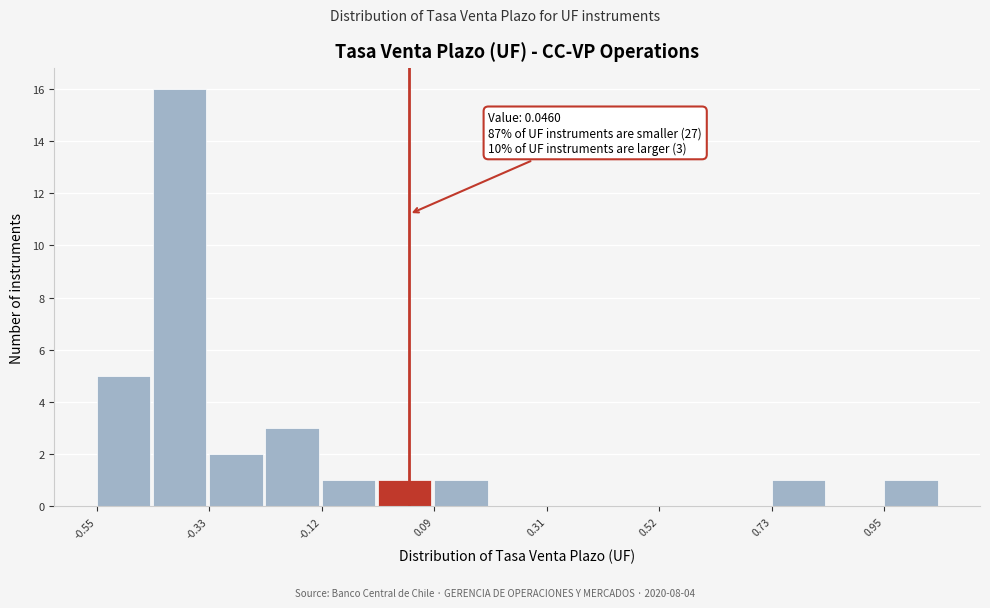

Around what value on the x-axis is the tallest bar? Give the approximate position of its centre, as read against the axis.

-0.40